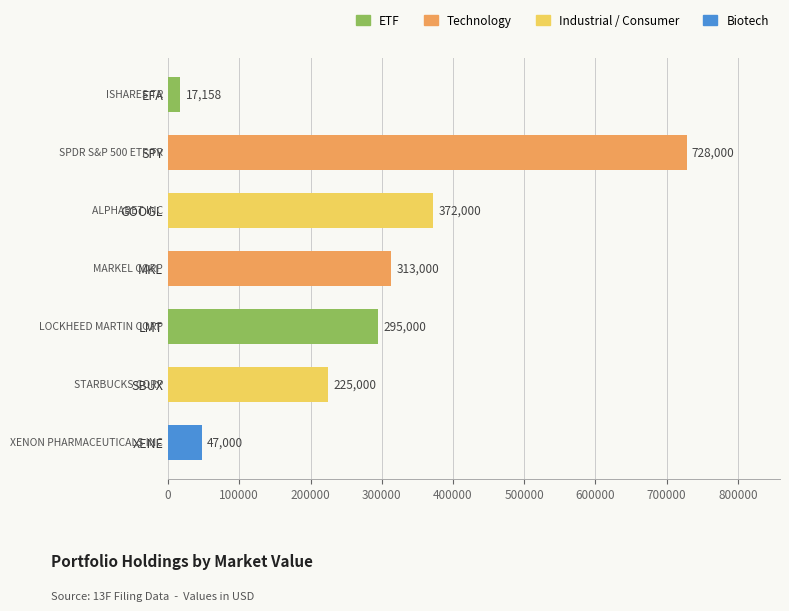

What is the difference between the second highest and second lowest values?

325000